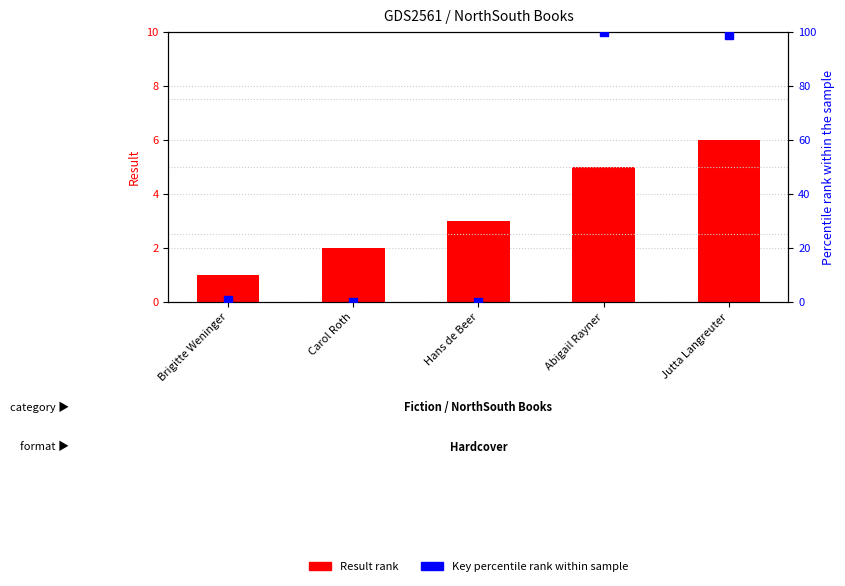

Which series contains the highest Y value?

Key (percentile rank within sample)